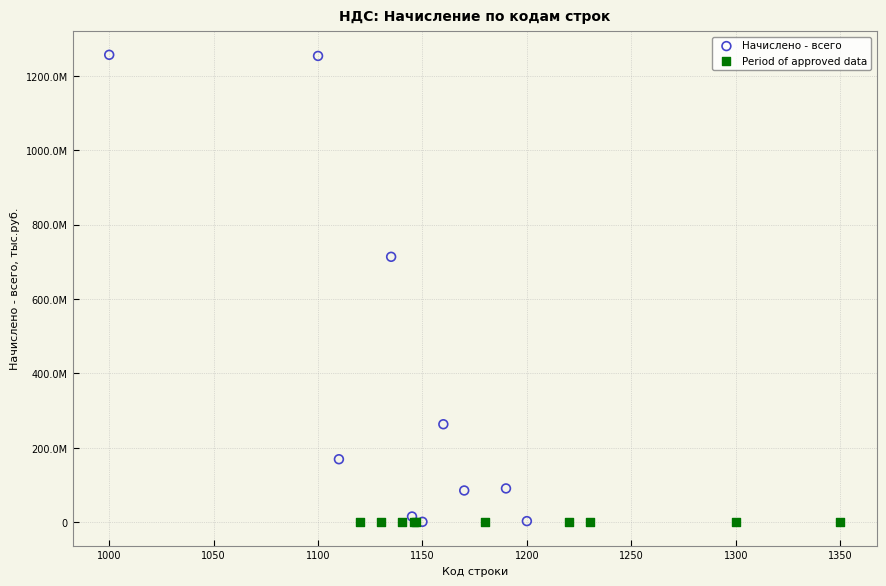

Which series reaches the maximum Y coordinate?

Начислено - всего